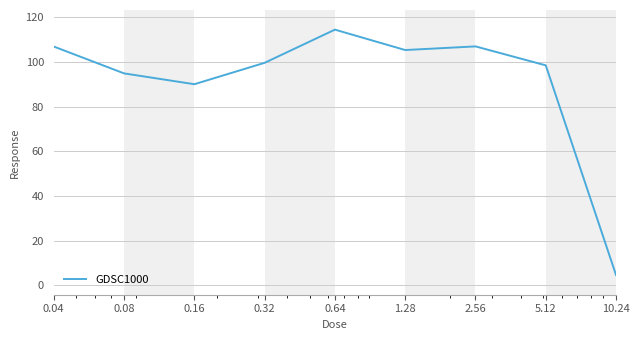

What is the maximum value shown in the chart?

114.4